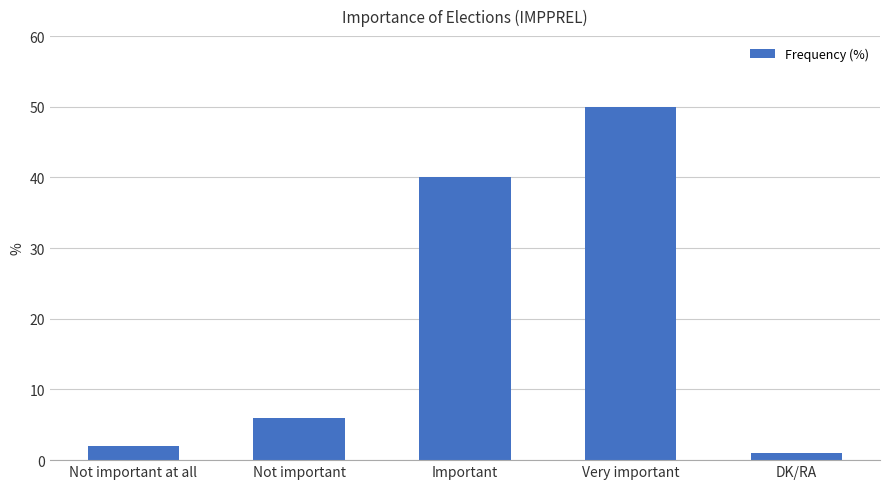

At which label is the value closest to 25?

Important